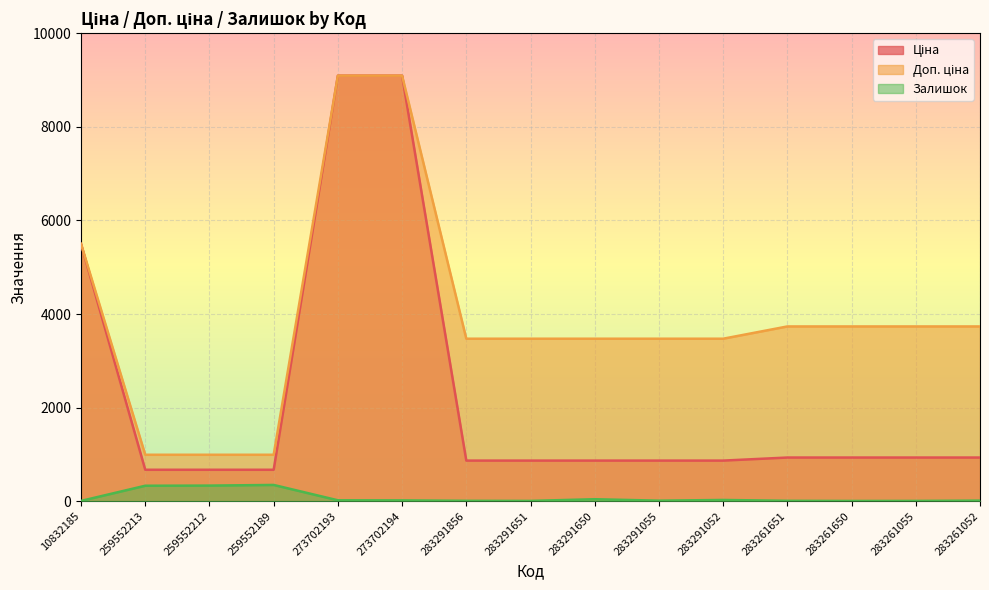

What is the lowest value of the Залишок series?

6.0